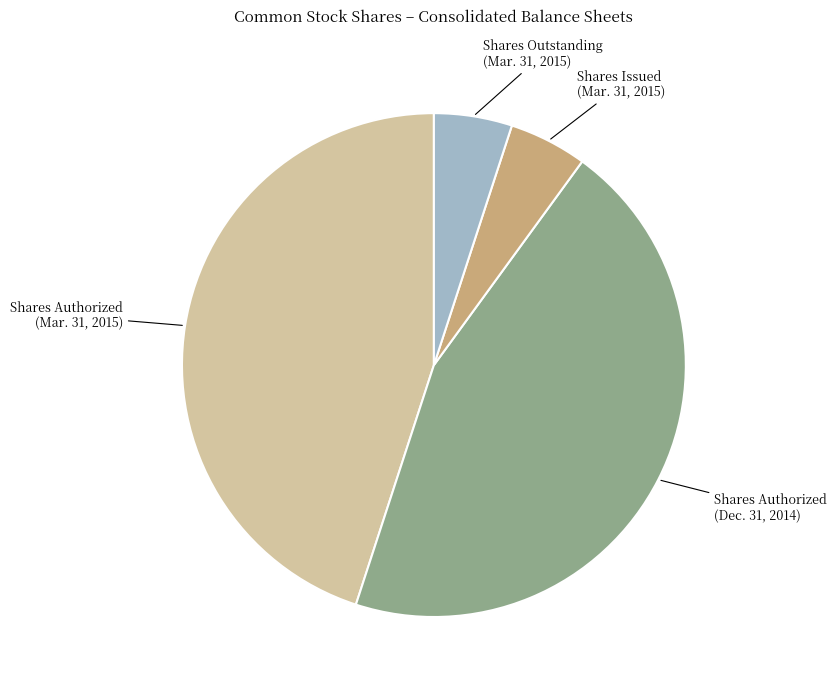

Does any single category account for the majority?

No